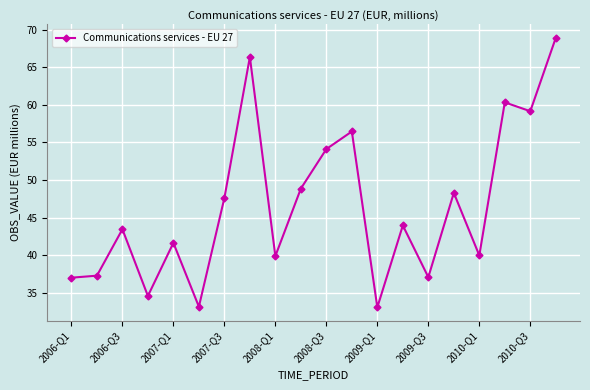

What is the value of the 3rd point from the left?

43.5